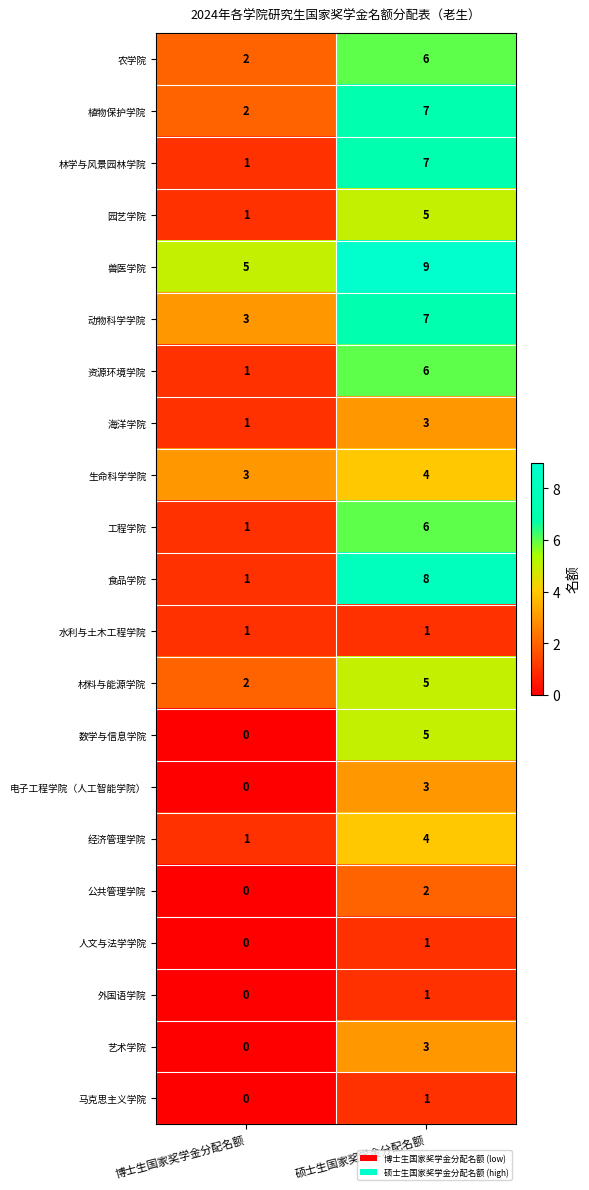

Which series has the widest spread of values?

食品学院